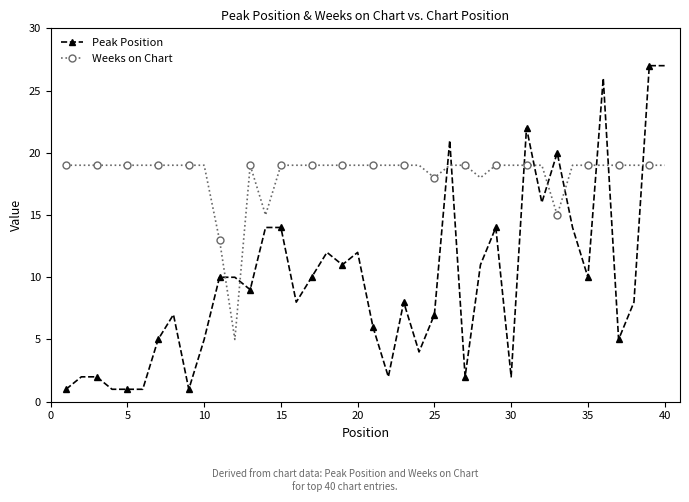

What is the maximum value for Peak Position?

27